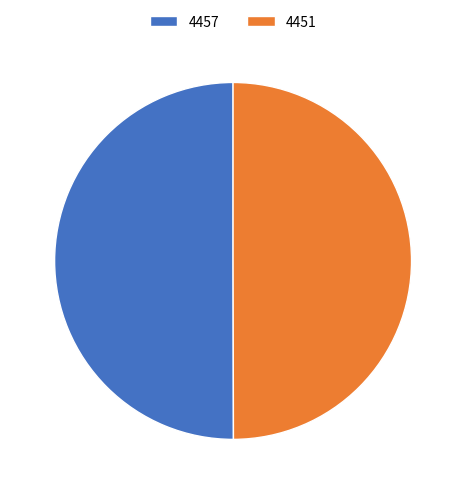

What is the ratio of the value at 4451 to the value at 4457?

1.0